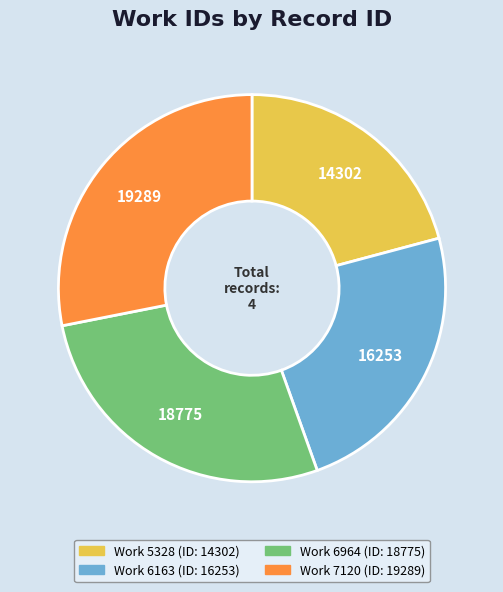

How many slices are in this pie chart?

4